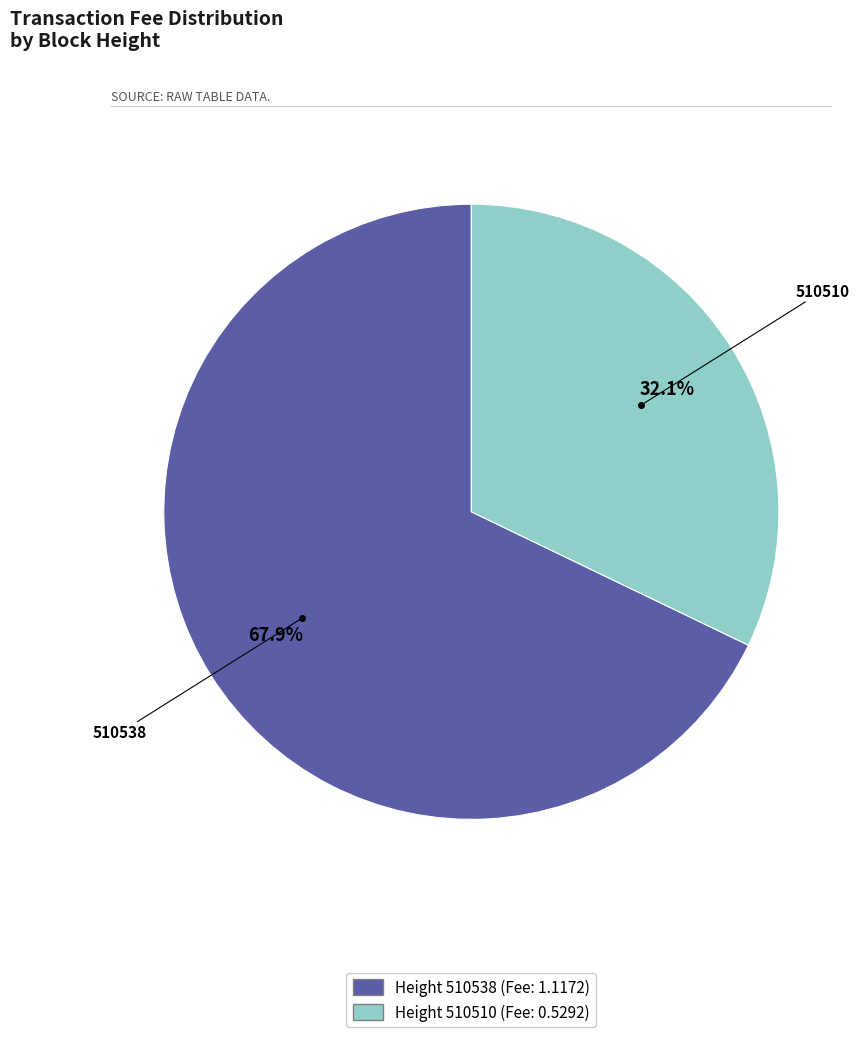

Is there any slice that represents more than half of the pie?

Yes